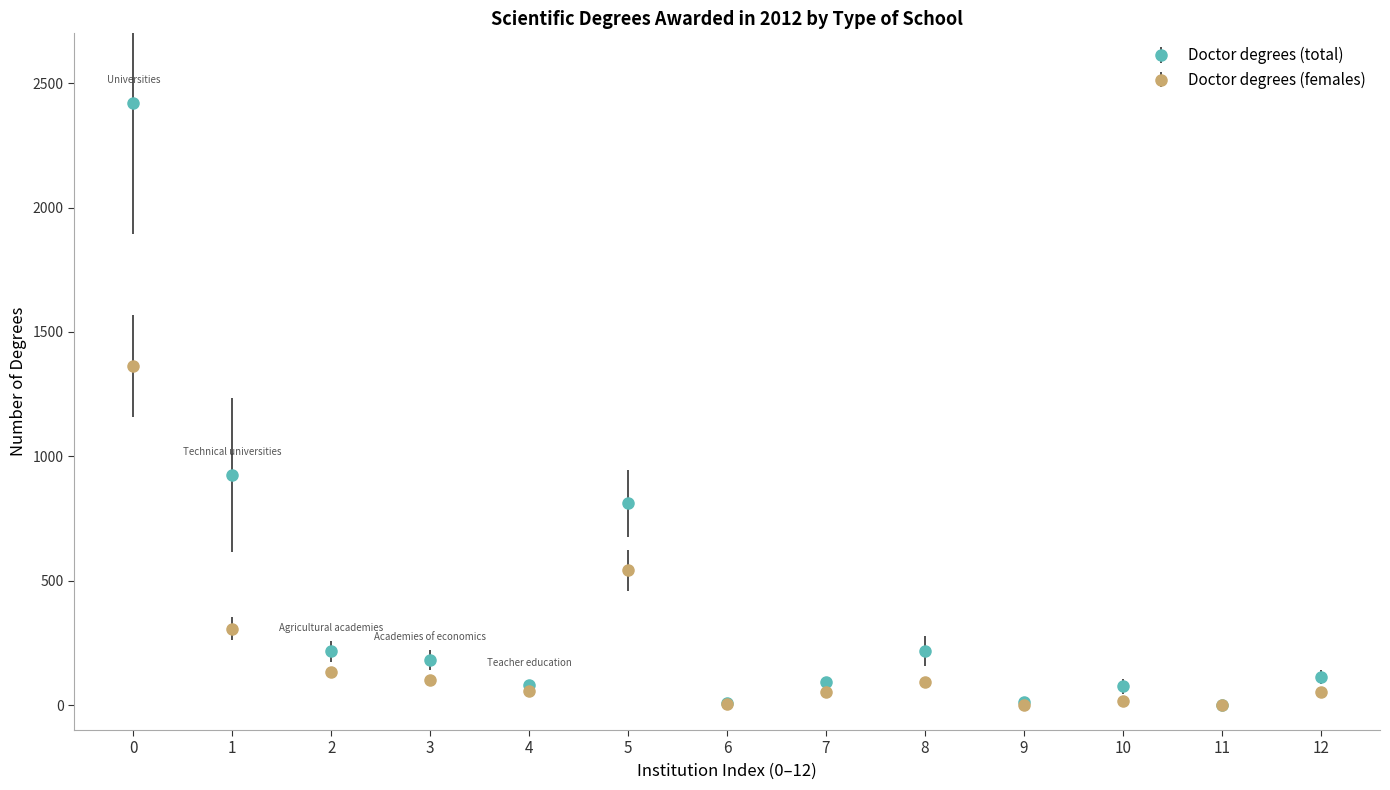

What are all the series names shown in the legend?

Doctor degrees (total), Doctor degrees (females)